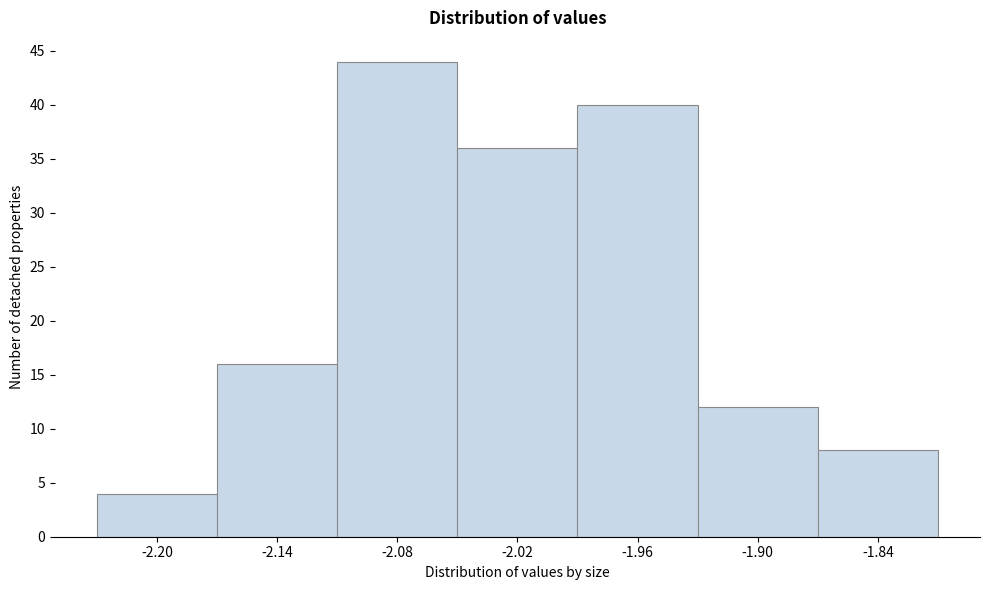

Reading left to right, list all the values displayed in this chart.

4	16	44	36	40	12	8